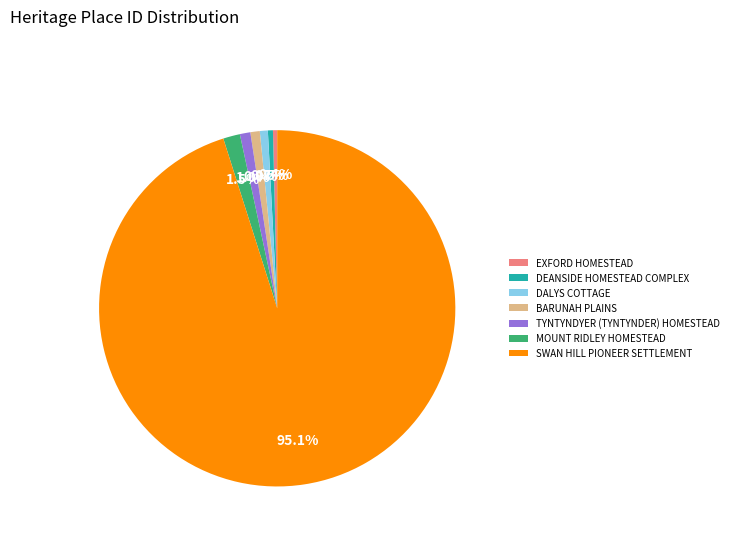

Which category has the biggest portion of the pie?

SWAN HILL PIONEER SETTLEMENT